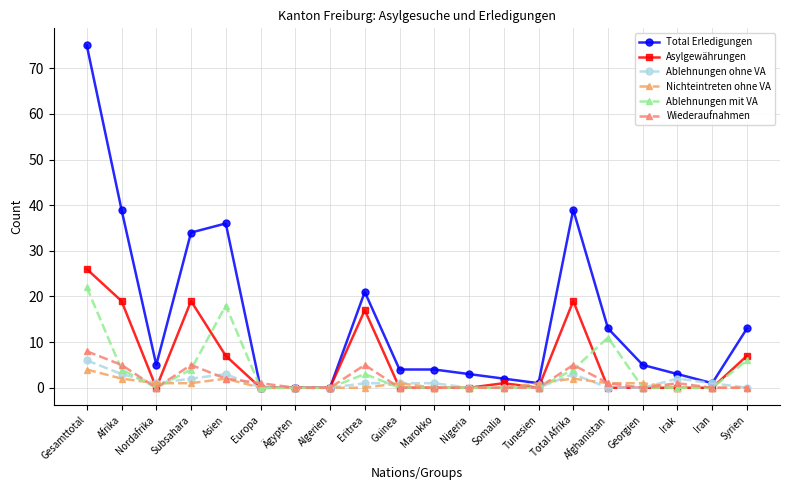

Between which two adjacent categories do Wiederaufnahmen and Ablehnungen mit VA first intersect?

Gesamttotal and Afrika